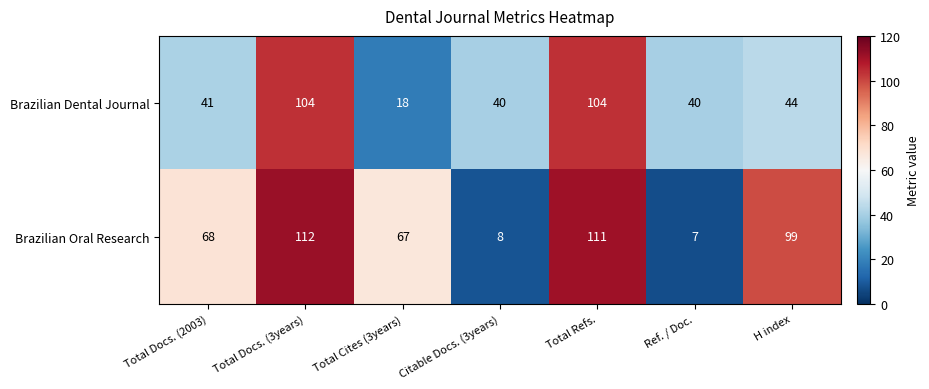

Which series has the largest total across all categories?

Brazilian Oral Research